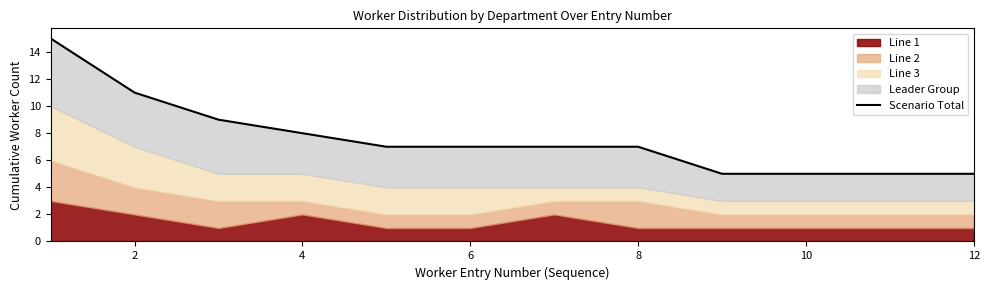

What is the sum of all values?

91